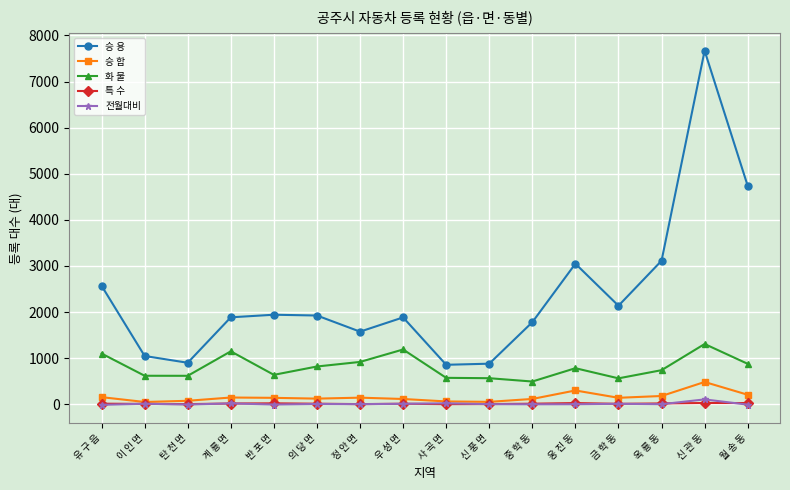

Rank the series by their maximum value, from highest to lowest.

승 용, 화 물, 승 합, 전월대비, 특 수